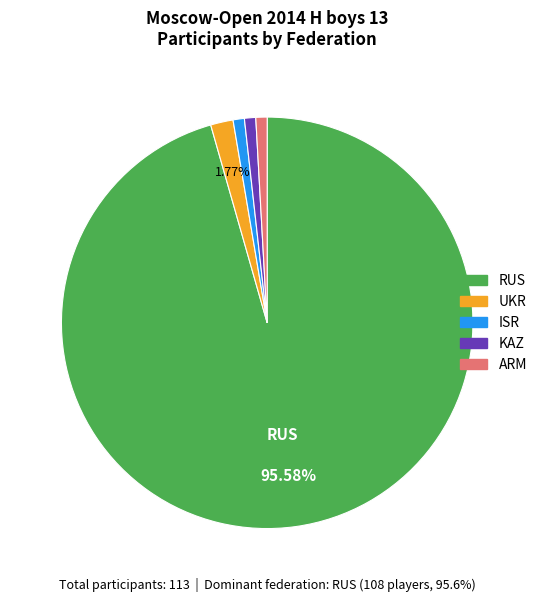

How many slices are in this pie chart?

5